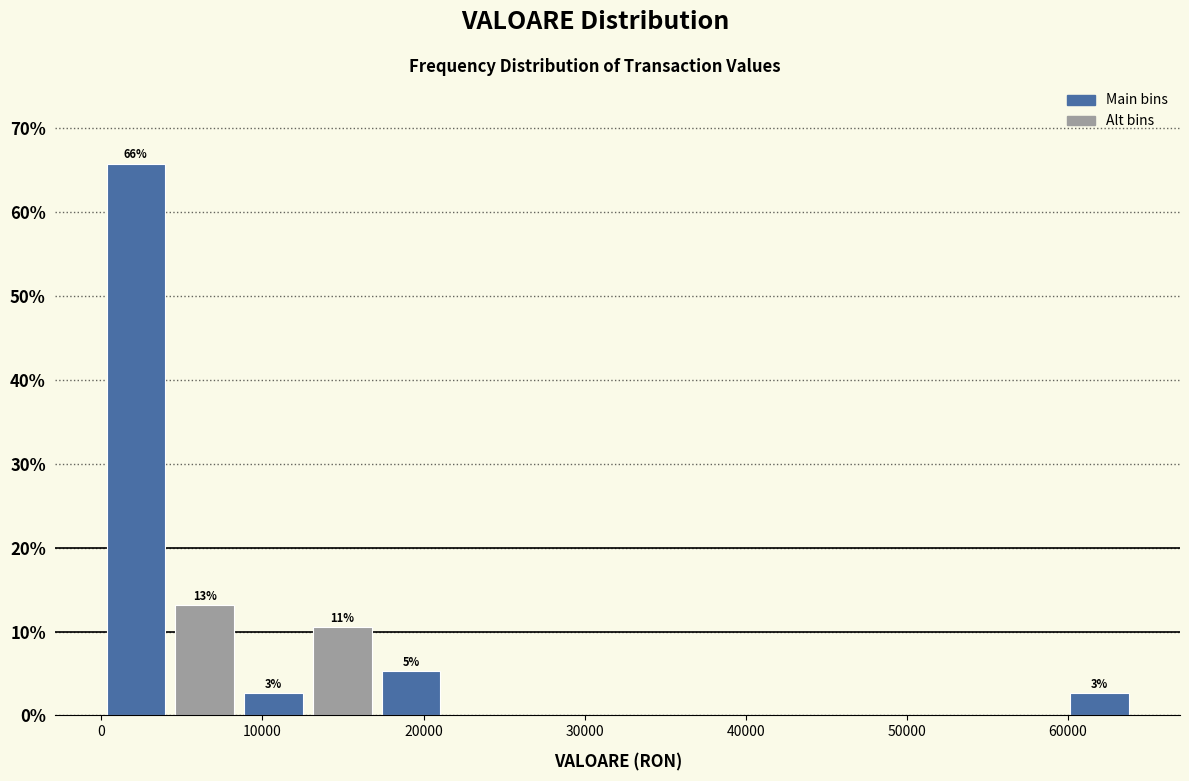

Over which range of the x-axis is the bar tallest?

0 to 4000